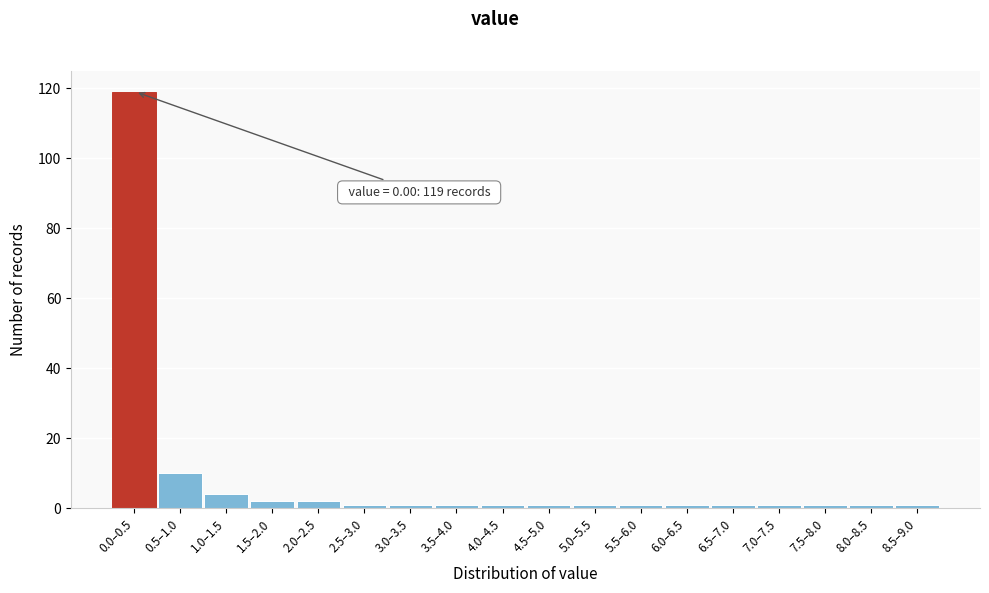

Reading left to right, extract all data points from this chart.

0.0–0.5=119	0.5–1.0=10	1.0–1.5=4	1.5–2.0=2	2.0–2.5=2	2.5–3.0=1	3.0–3.5=1	3.5–4.0=1	4.0–4.5=1	4.5–5.0=1	5.0–5.5=1	5.5–6.0=1	6.0–6.5=1	6.5–7.0=1	7.0–7.5=1	7.5–8.0=1	8.0–8.5=1	8.5–9.0=1